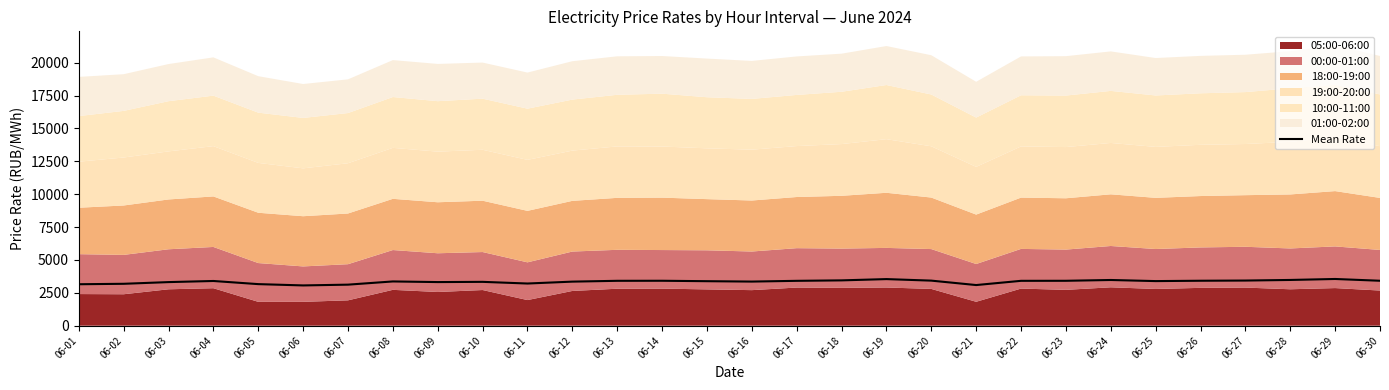

Is it true that the value at 06-11 is 4787.7?

False